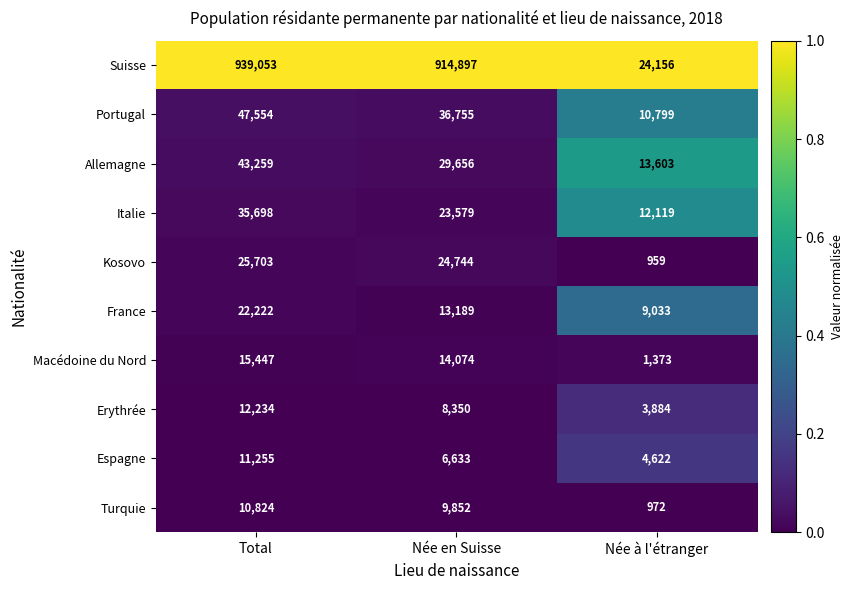

Reading right to left, extract all data points from this chart.

Suisse: Née à l'étranger=24156	Née en Suisse=914897	Total=939053
Portugal: Née à l'étranger=10799	Née en Suisse=36755	Total=47554
Allemagne: Née à l'étranger=13603	Née en Suisse=29656	Total=43259
Italie: Née à l'étranger=12119	Née en Suisse=23579	Total=35698
Kosovo: Née à l'étranger=959	Née en Suisse=24744	Total=25703
France: Née à l'étranger=9033	Née en Suisse=13189	Total=22222
Macédoine du Nord: Née à l'étranger=1373	Née en Suisse=14074	Total=15447
Erythrée: Née à l'étranger=3884	Née en Suisse=8350	Total=12234
Espagne: Née à l'étranger=4622	Née en Suisse=6633	Total=11255
Turquie: Née à l'étranger=972	Née en Suisse=9852	Total=10824